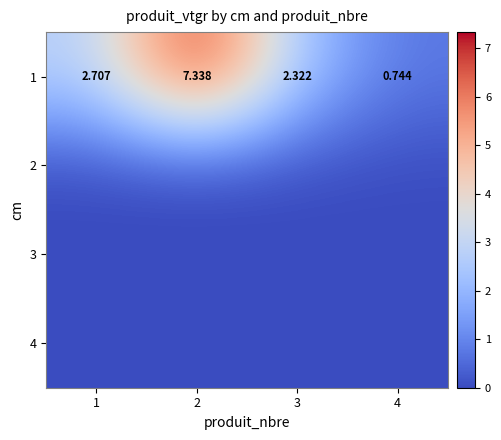

Is the value of 1 at 1 greater than the value of 2 at 4?

Yes